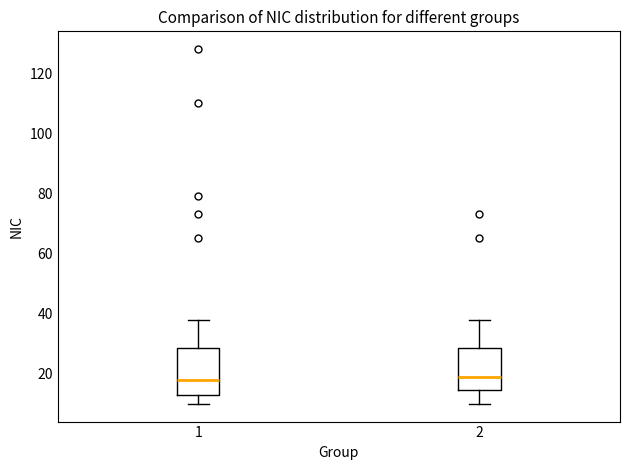

Reading left to right, transcribe this box plot: for each box, give where its median line is, the range the box spans, and where its two whiskers end, as read against the y-axis. The values are not printed on the chart, so give them approximately, as read against the axis.

1: median 18, box 14 to 28, whiskers 10 to 38
2: median 20, box 14 to 28, whiskers 10 to 38